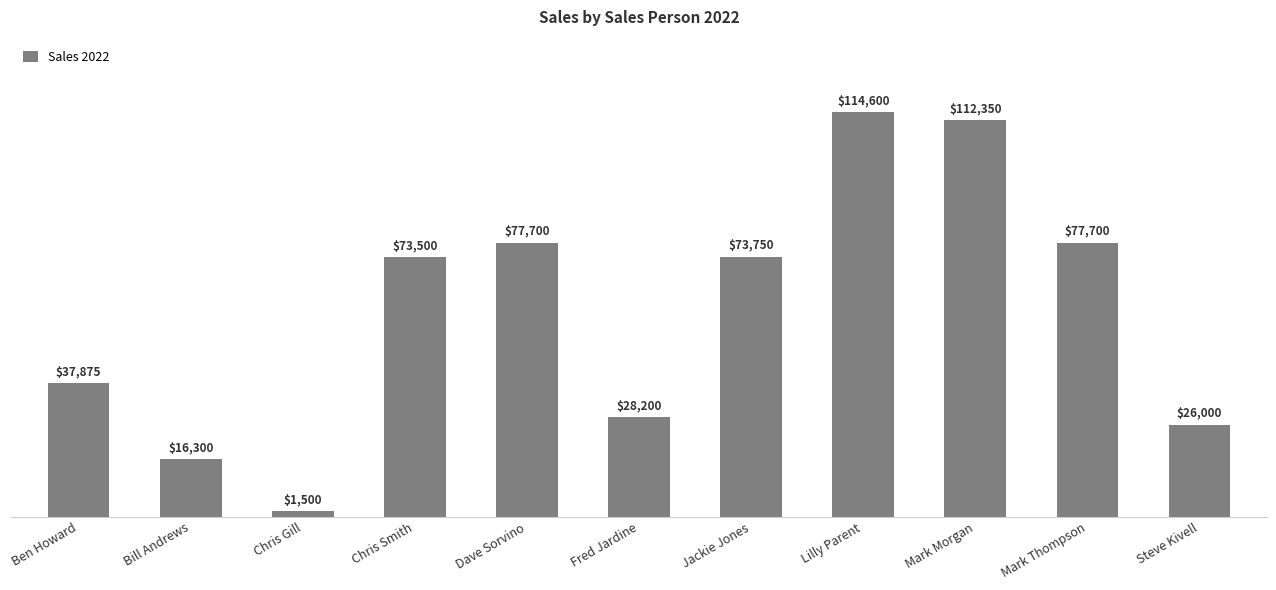

Are the bars horizontal?

No